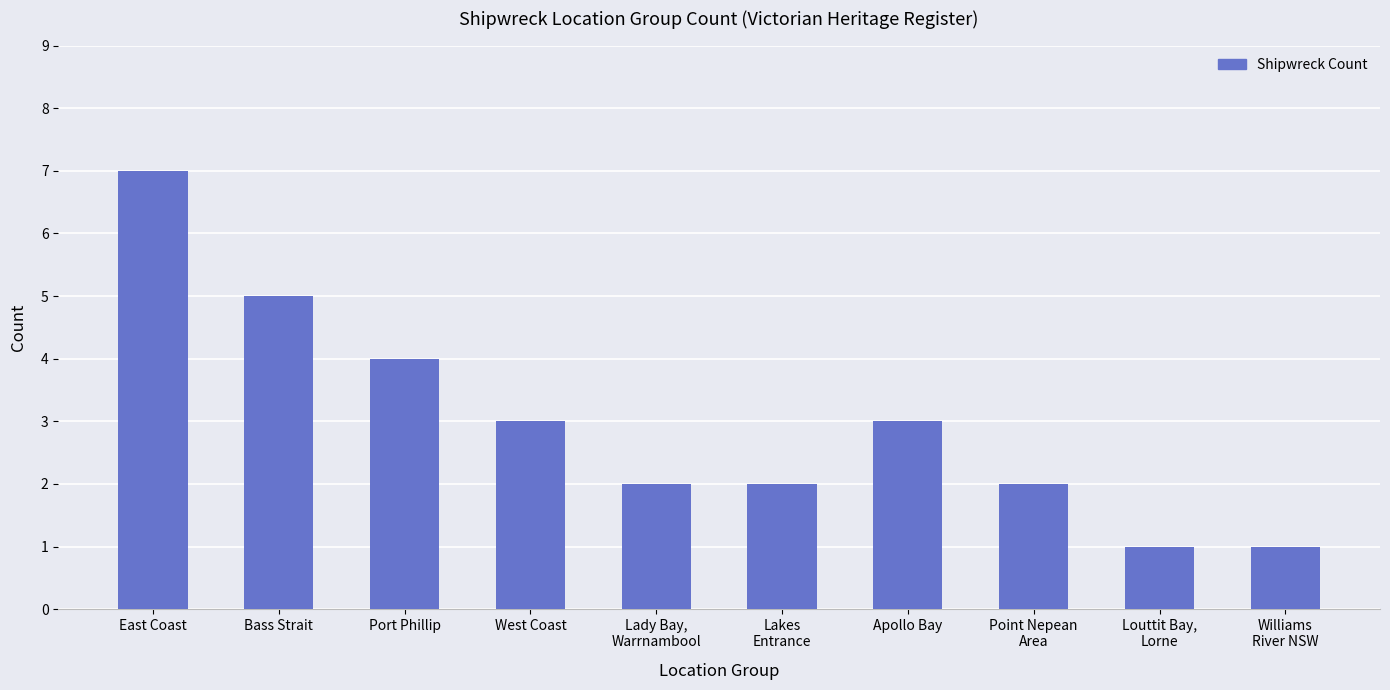

What is the value of the 5th bar from the left?

2